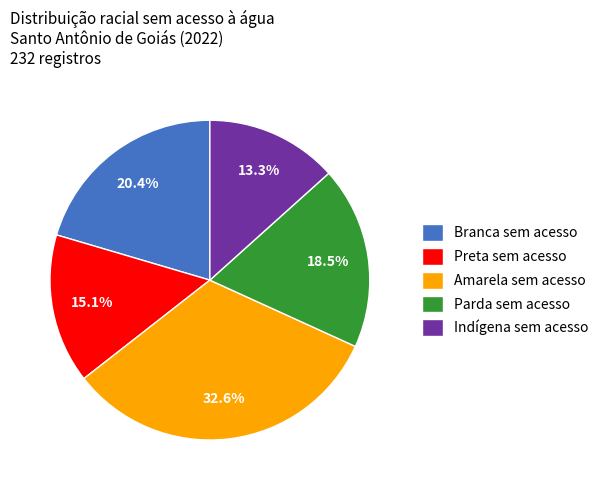

Rank the categories by value from lowest to highest.

Indígena sem acesso, Preta sem acesso, Parda sem acesso, Branca sem acesso, Amarela sem acesso